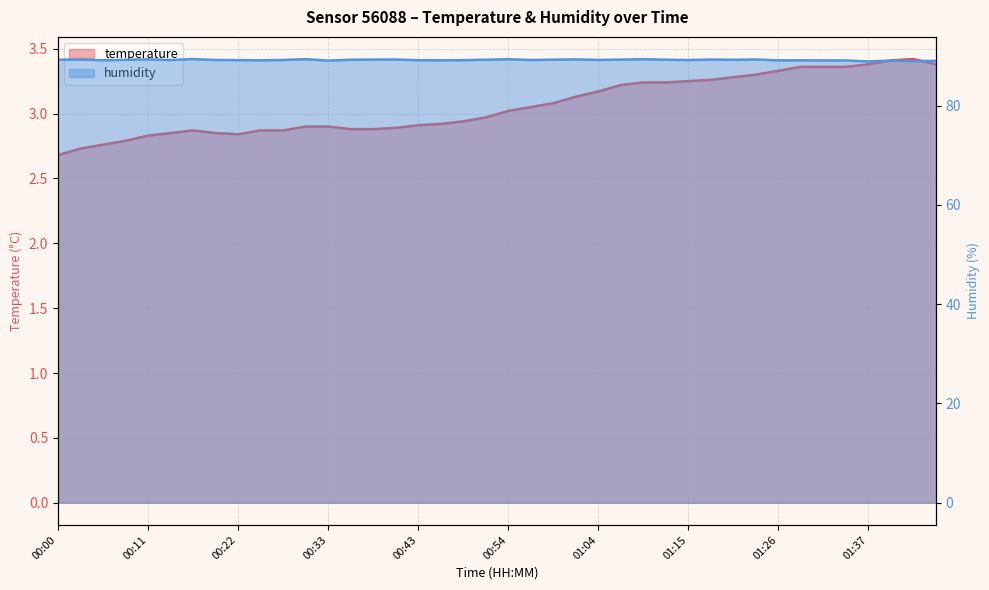

Where is humidity nearest to the value 89?

01:42